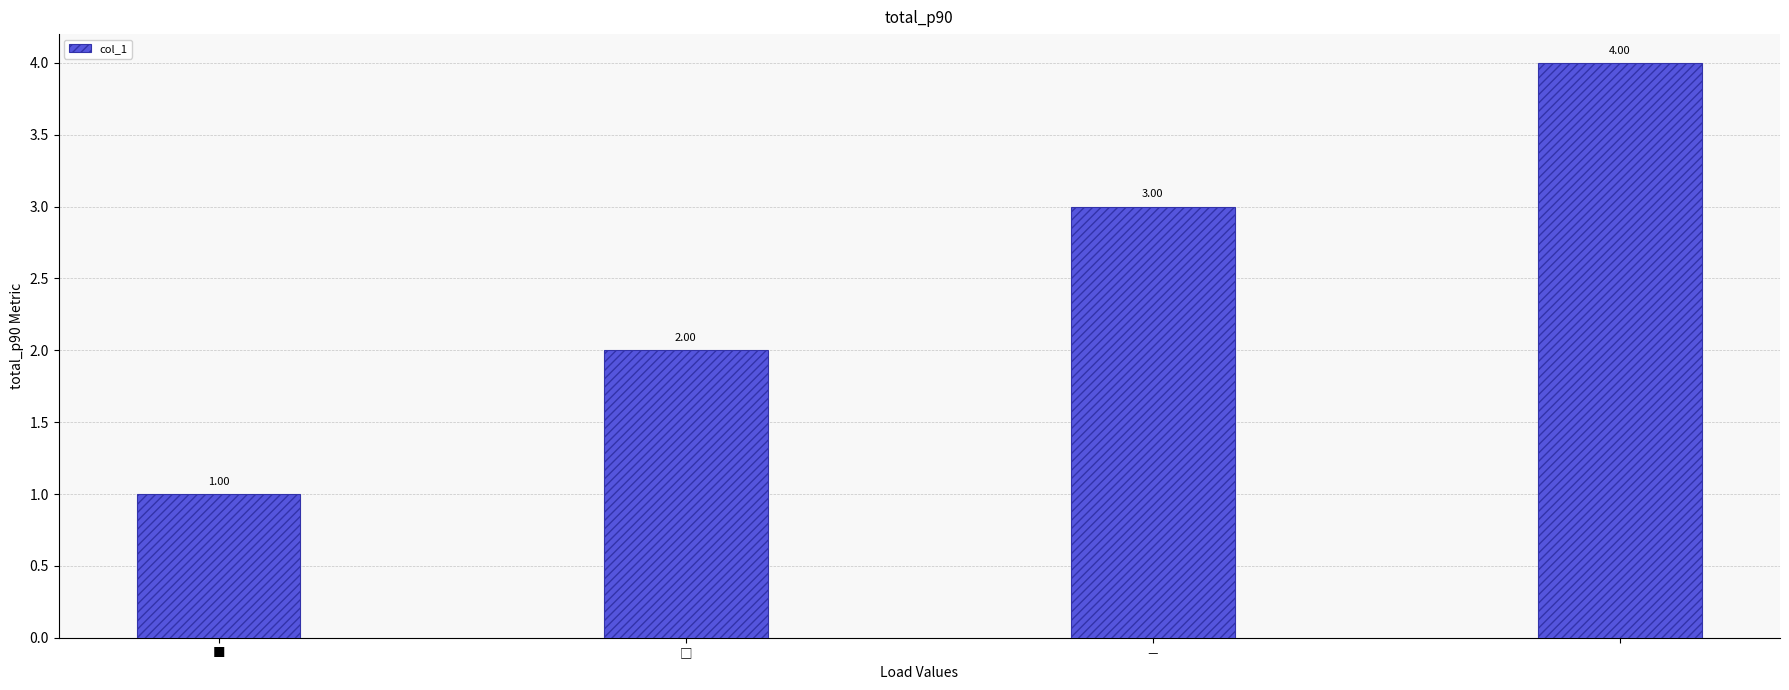

Reading left to right, transcribe all the data shown in this chart.

1	2	3	4